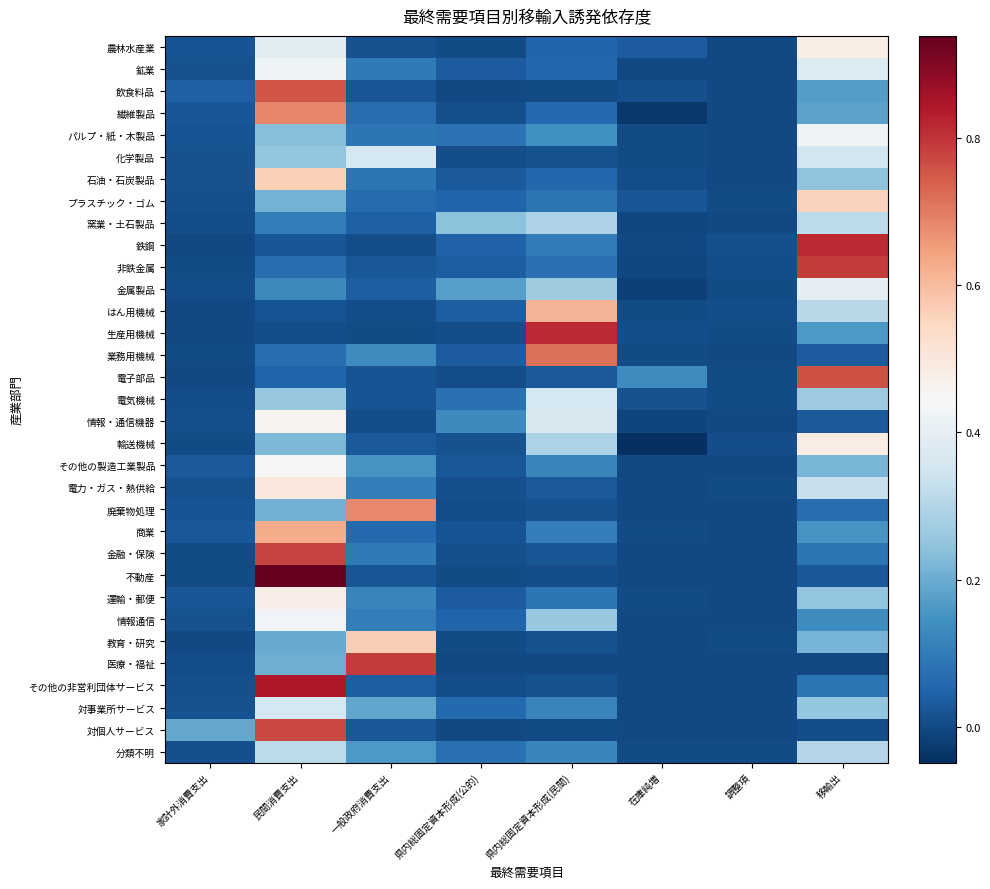

Count the number of categories in the chart.

8